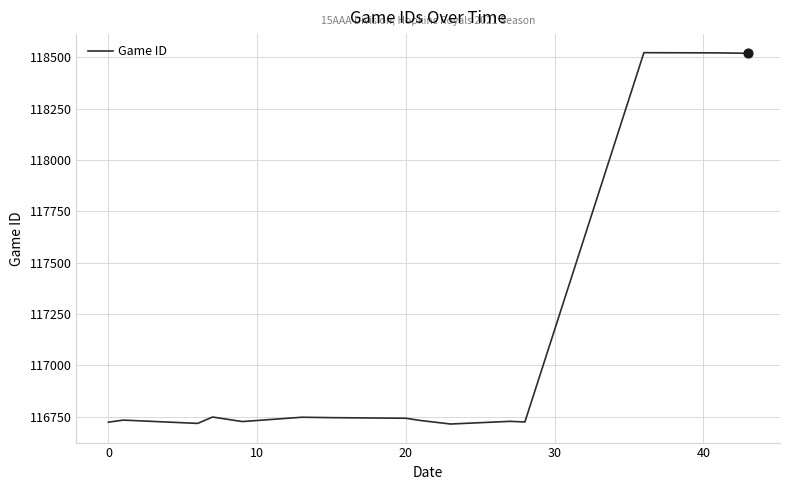

What is the difference between the maximum and minimum values?

1808